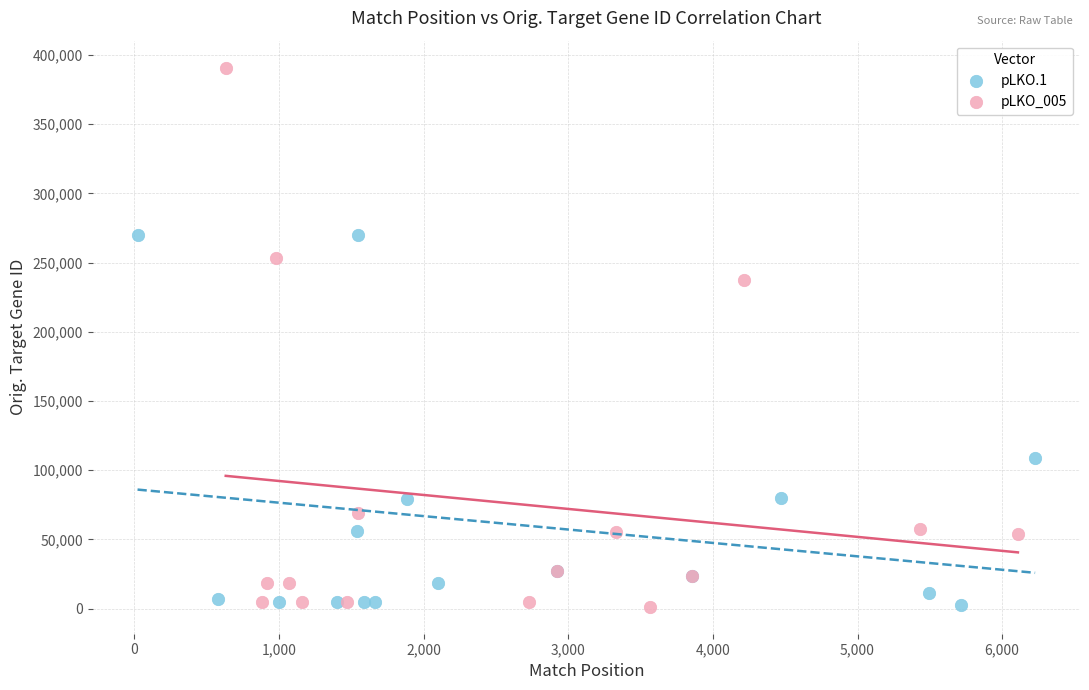

What are all the series names shown in the legend?

pLKO.1, pLKO_005